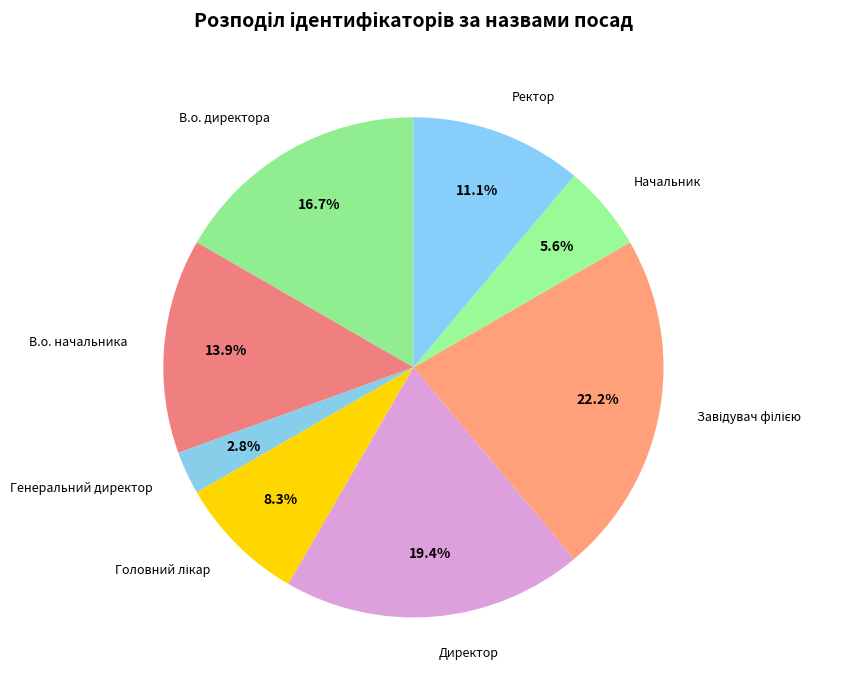

To the nearest percent, what is the difference between the largest and smallest slice percentages?

19%